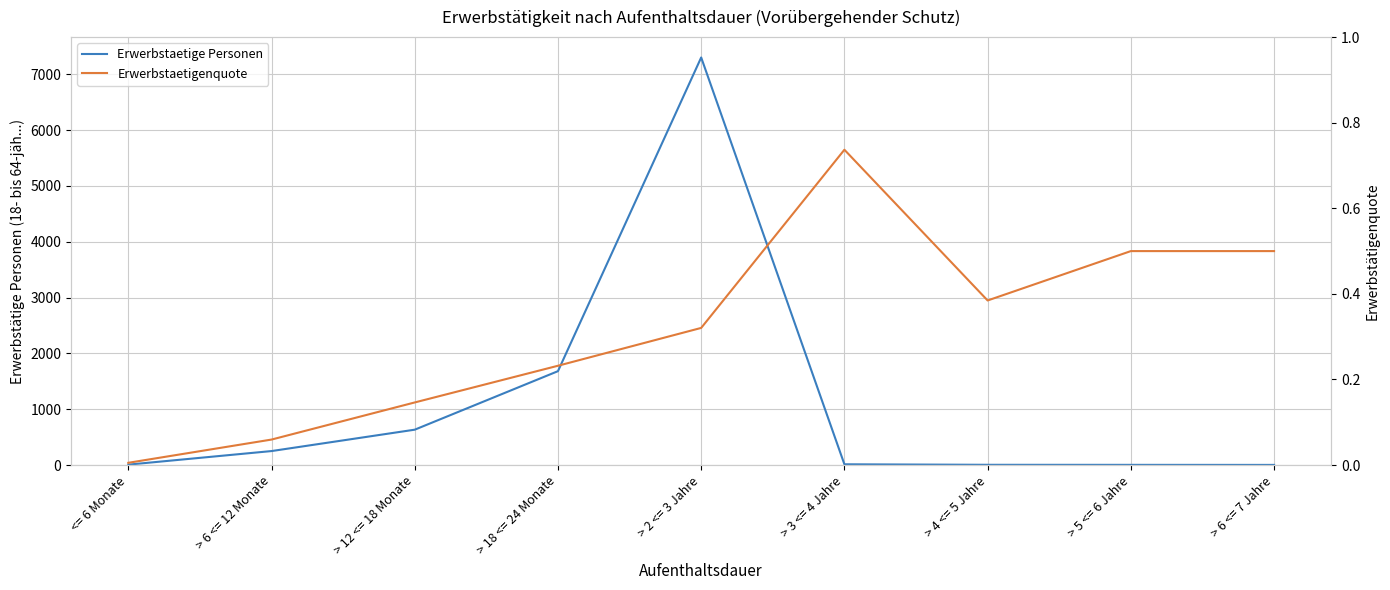

How many data points in Erwerbstaetige Personen are less than 14?

4